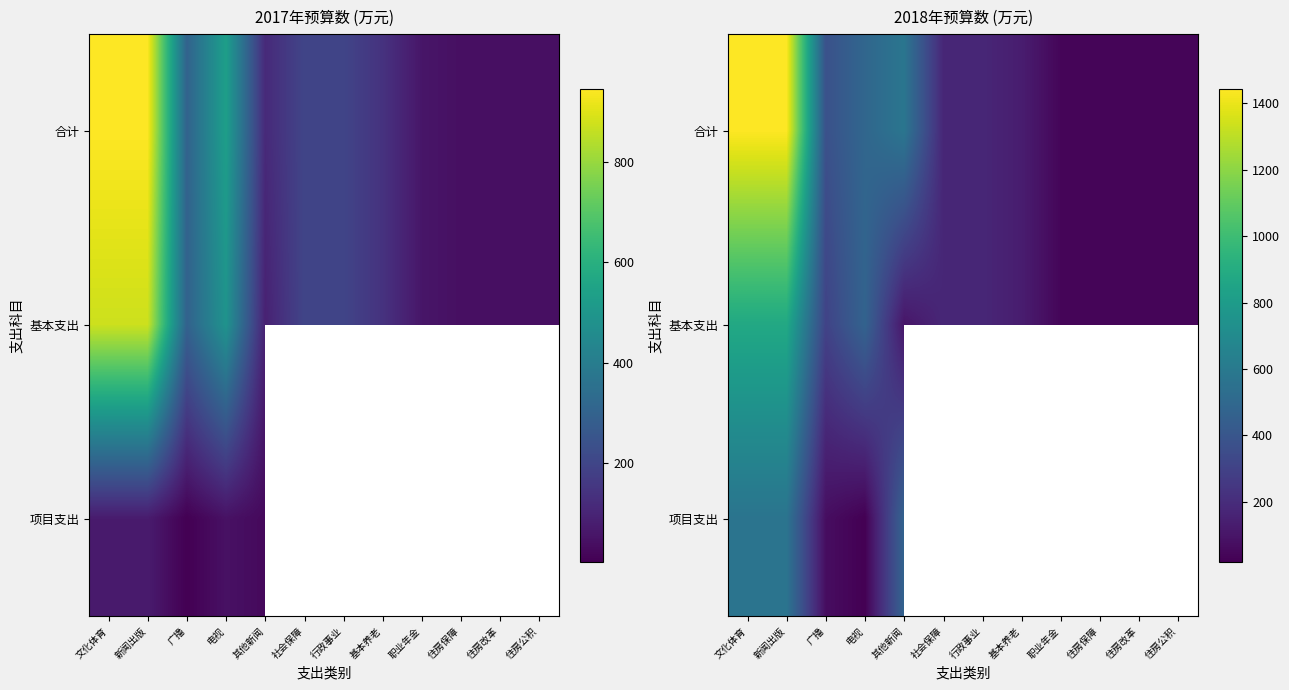

What is the difference between the second highest and minimum values in the 基本支出 series?

838.0